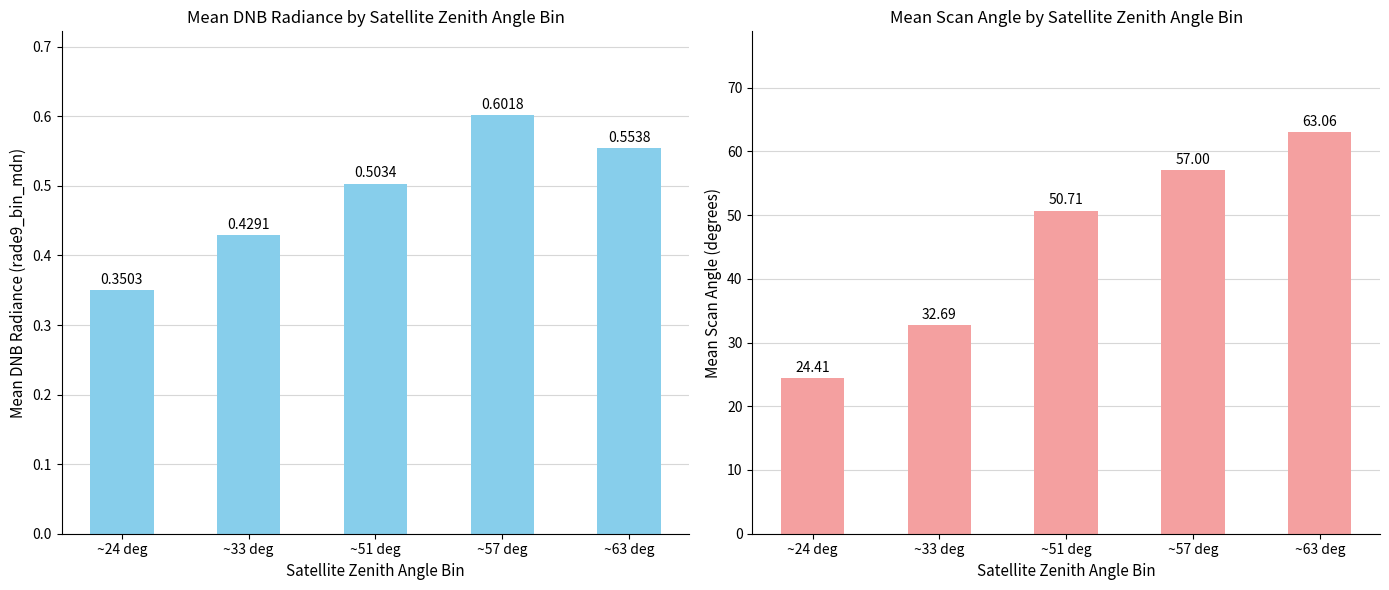

What is the total value across all series at ~63 deg?

63.6